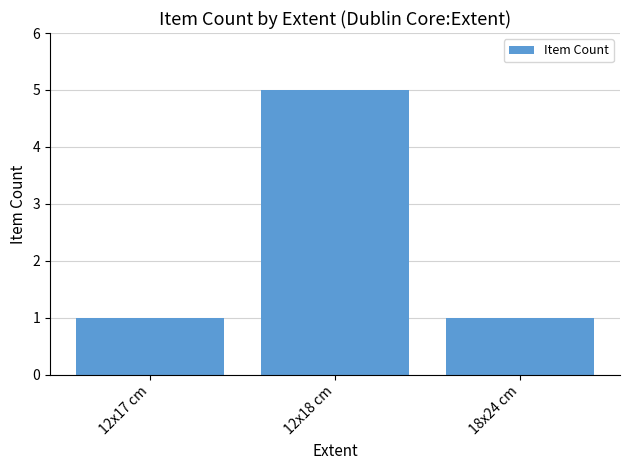

What is the minimum value shown in the chart?

1